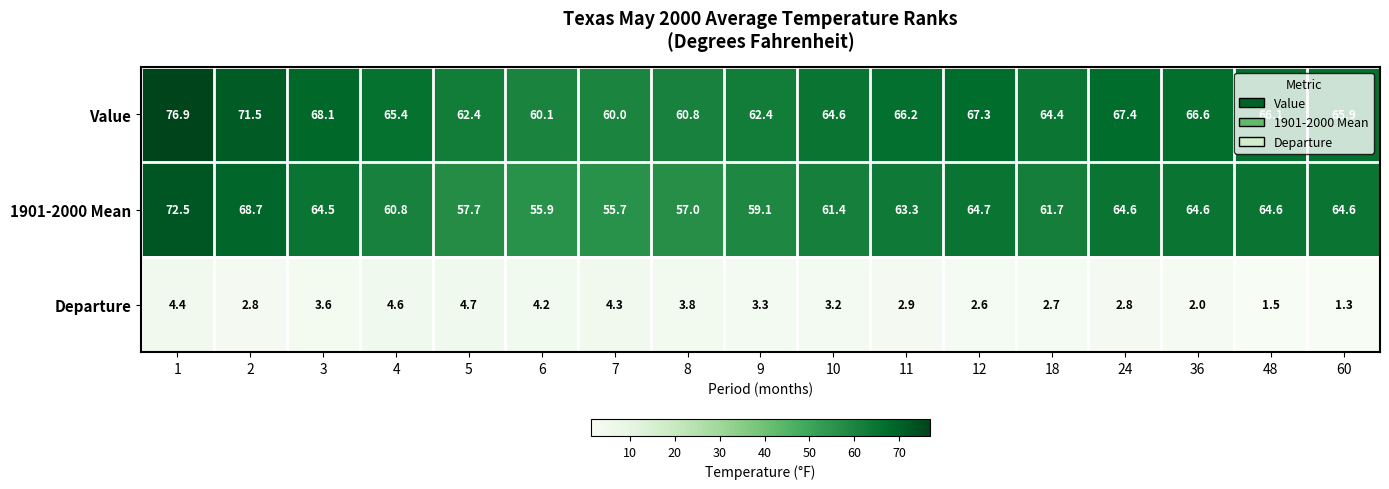

Which category has the highest value across all series?

1